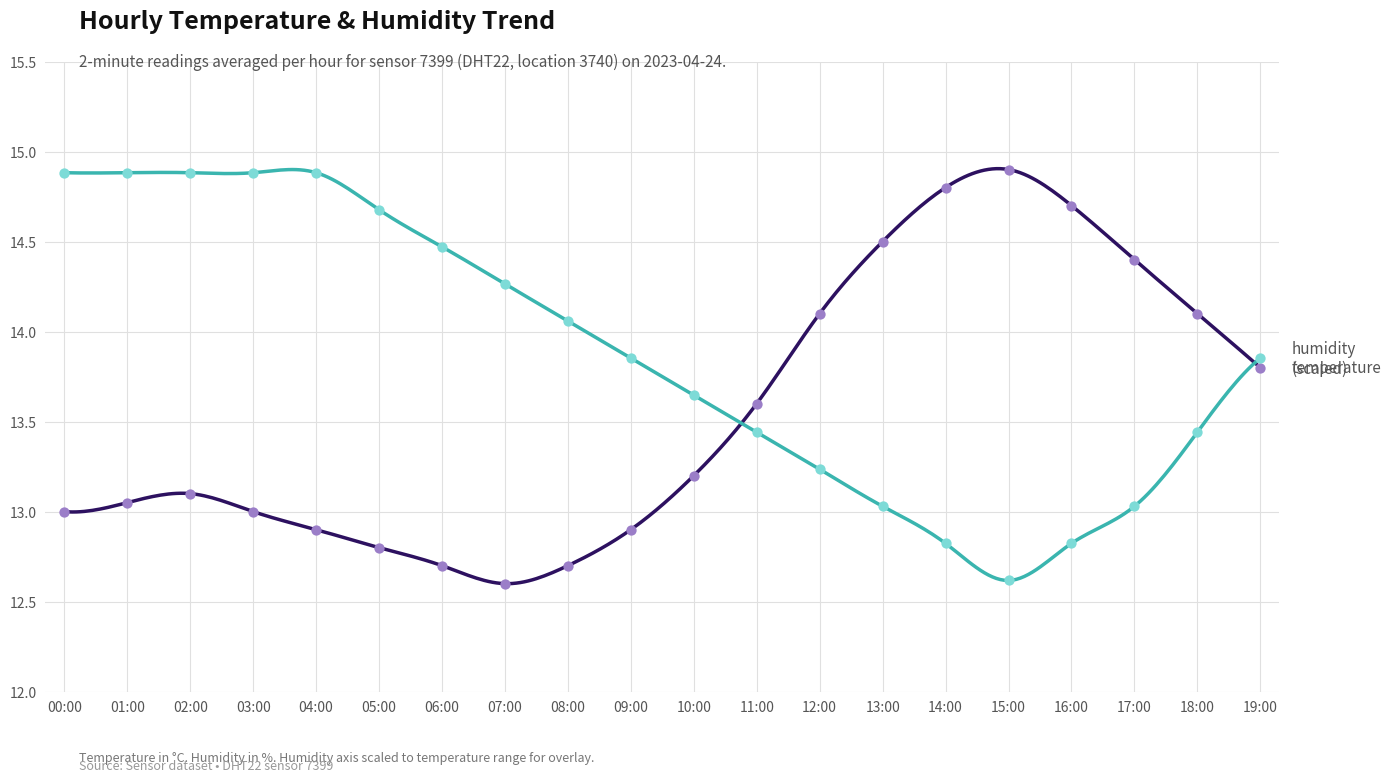

Which series reaches the maximum Y coordinate?

temperature